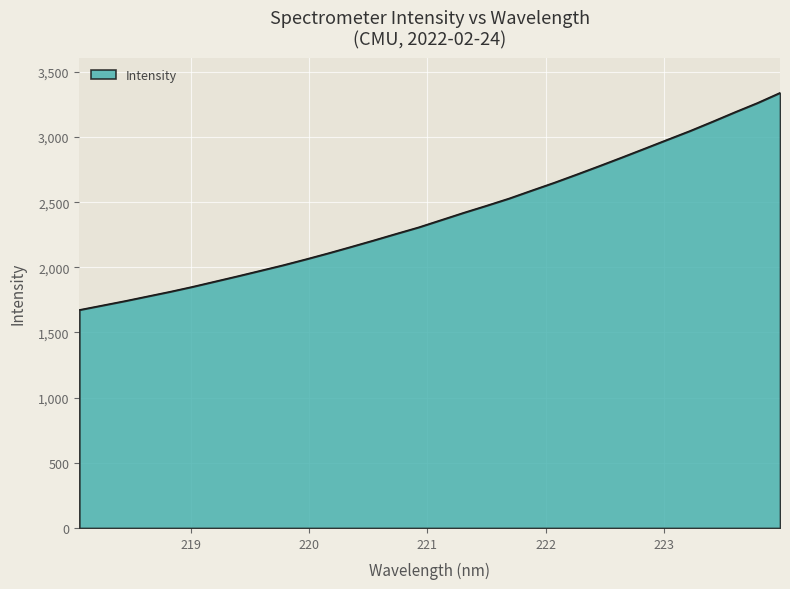

What is the smallest value displayed?

1673.6